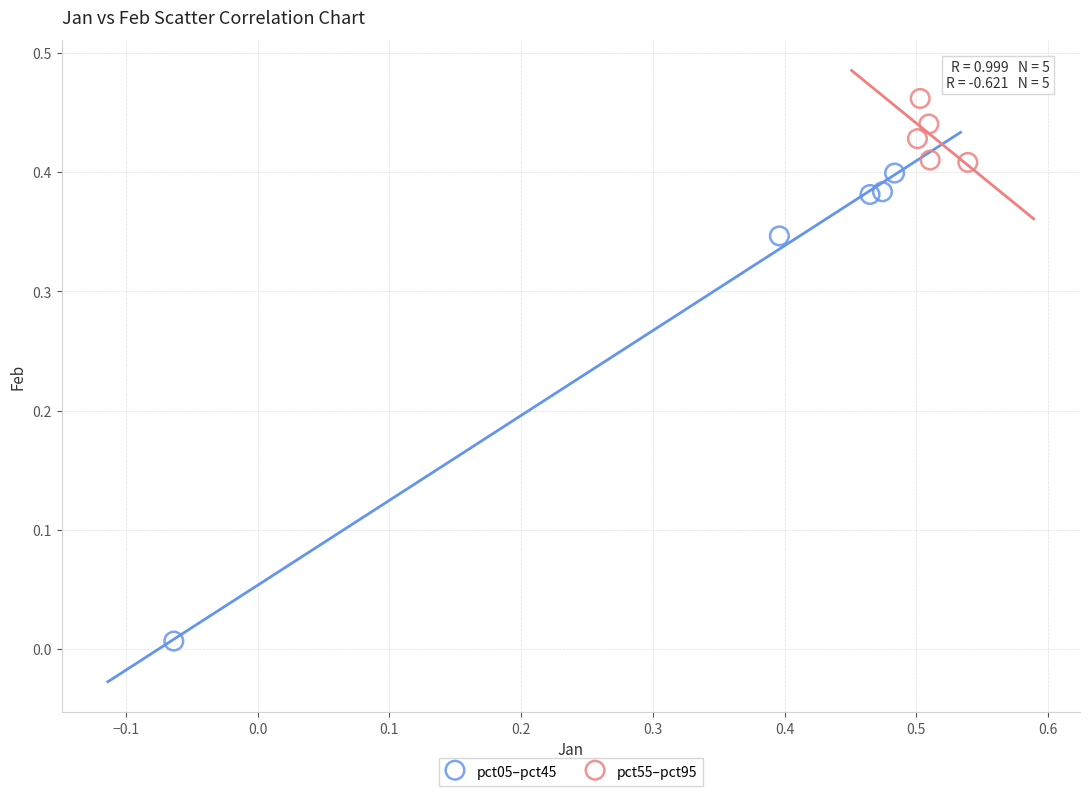

What are all the series names shown in the legend?

pct05–pct45, pct55–pct95